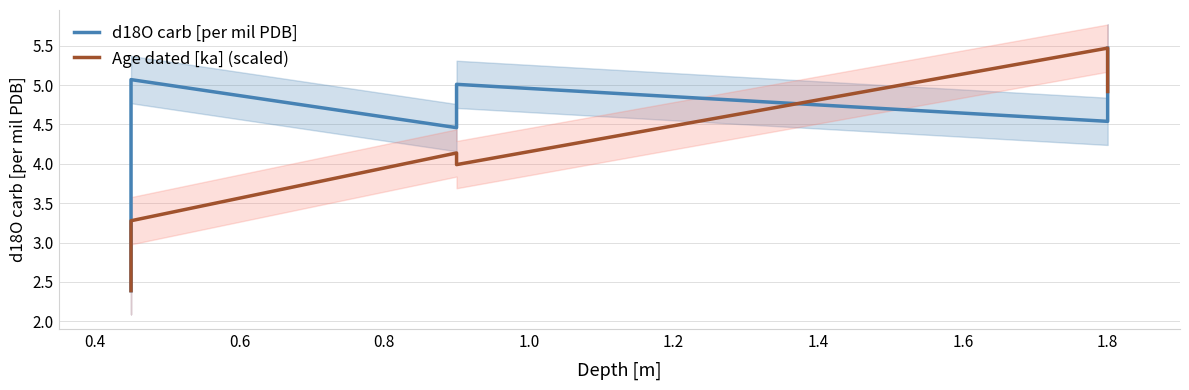

How many lines are shown in the chart?

2